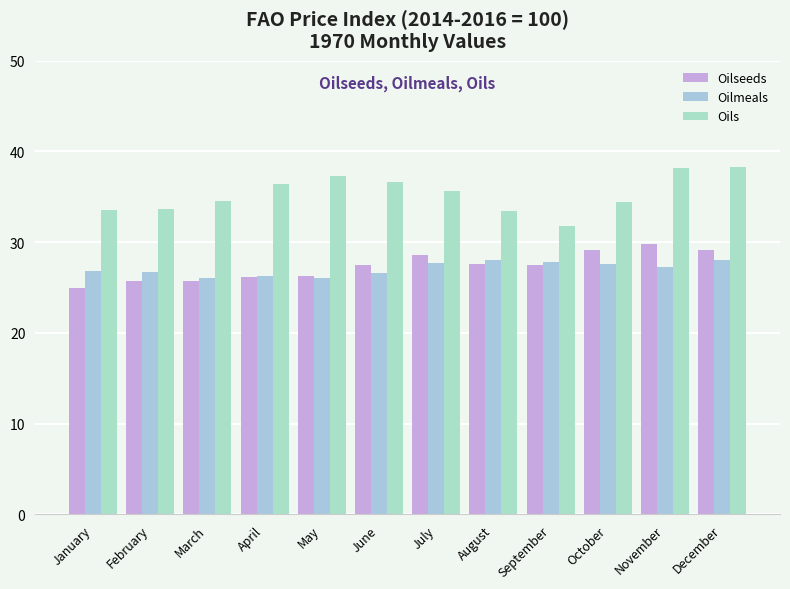

How many categories are shown in the chart?

12